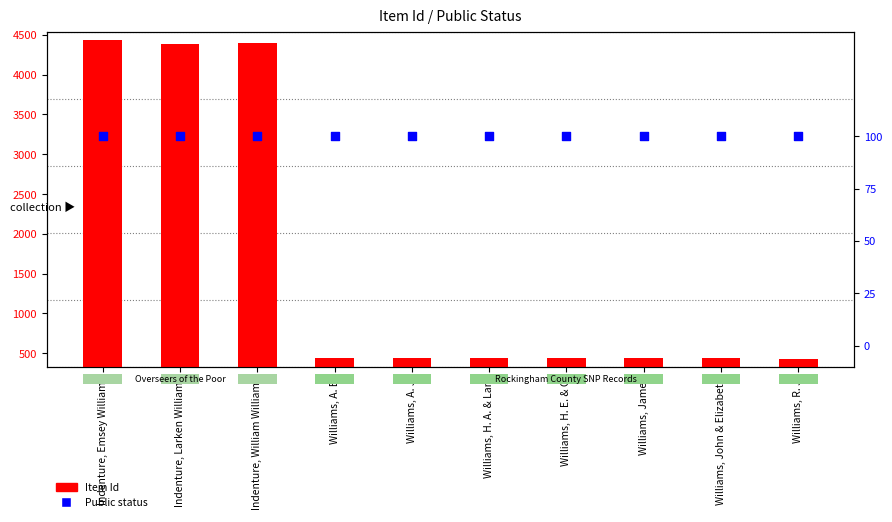

At which category is the sum across all series the highest?

Indenture, Emsey Williams